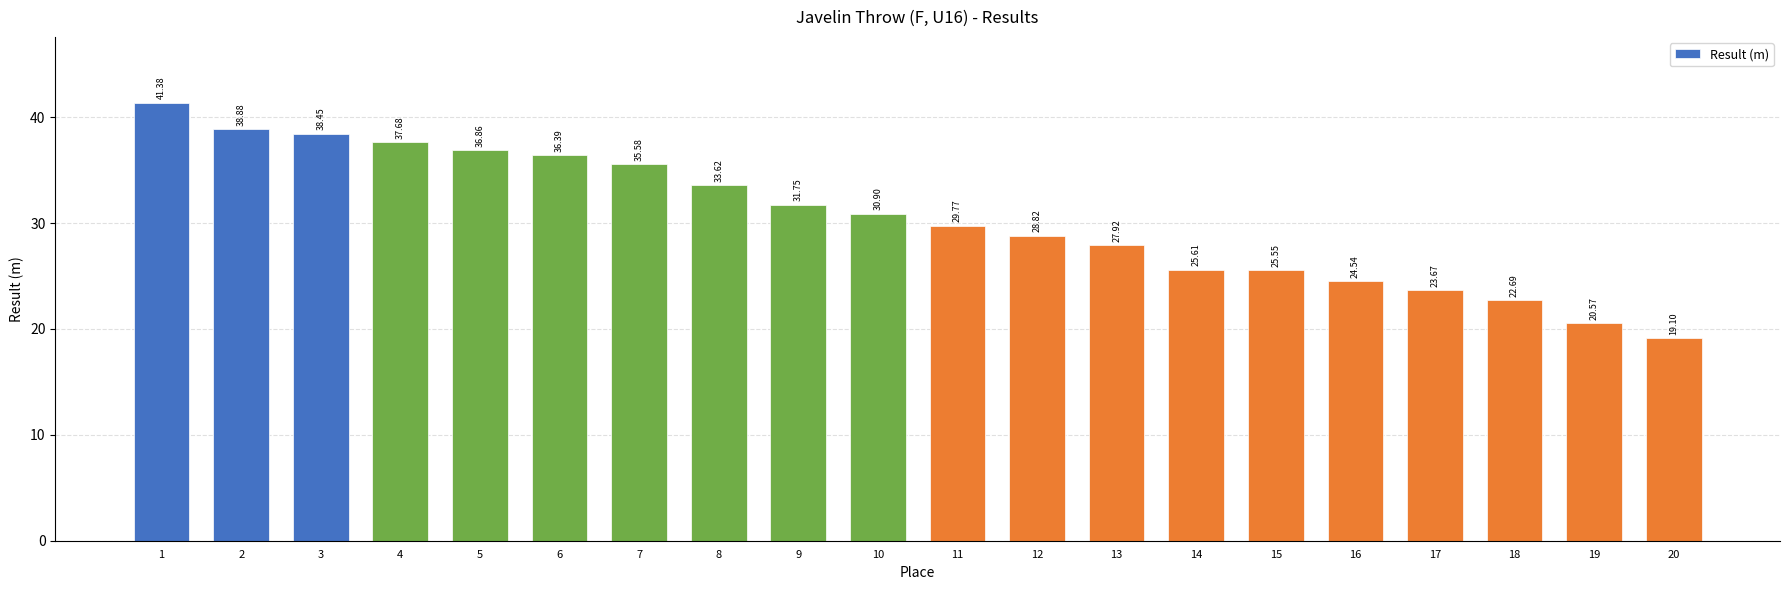

What is the change in value from 3 to 18?

-15.8